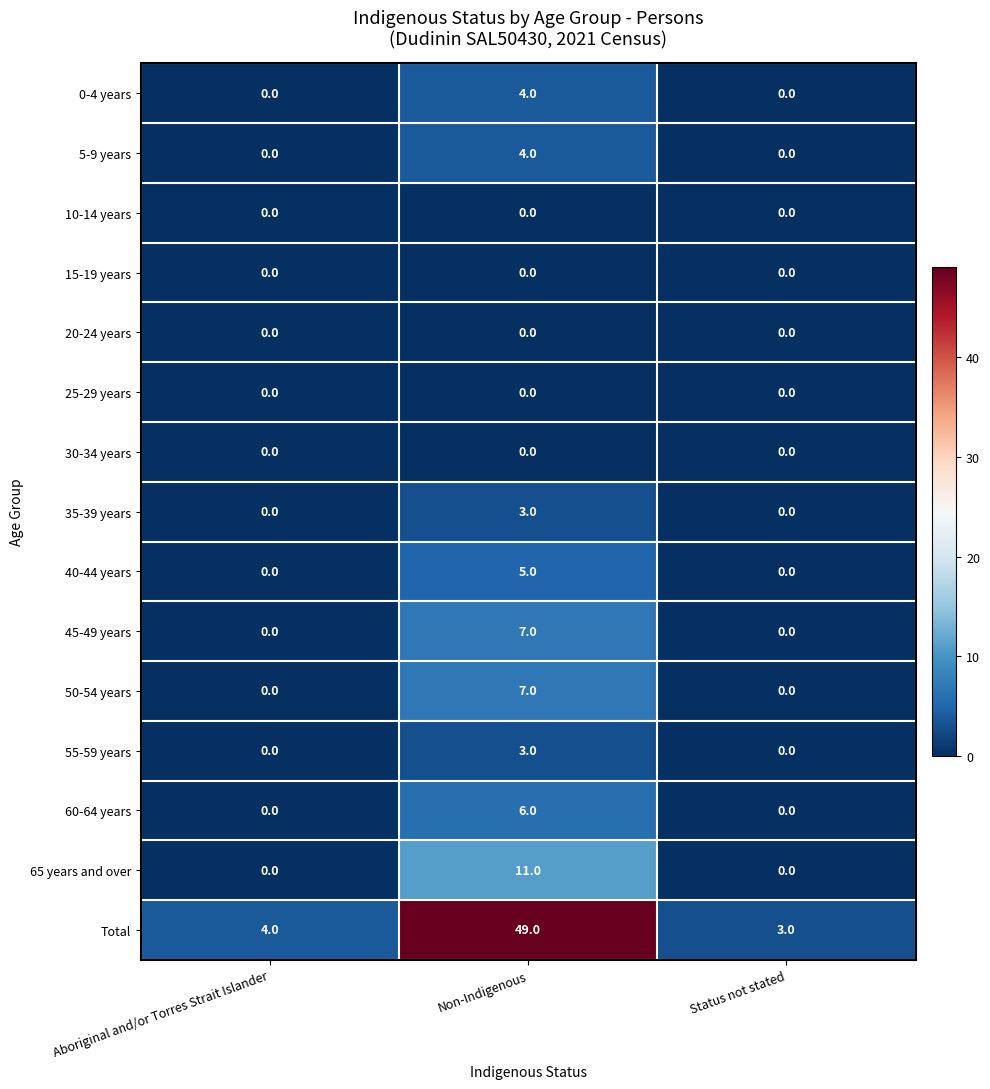

At which label does 40-44 years reach its peak?

Non-Indigenous